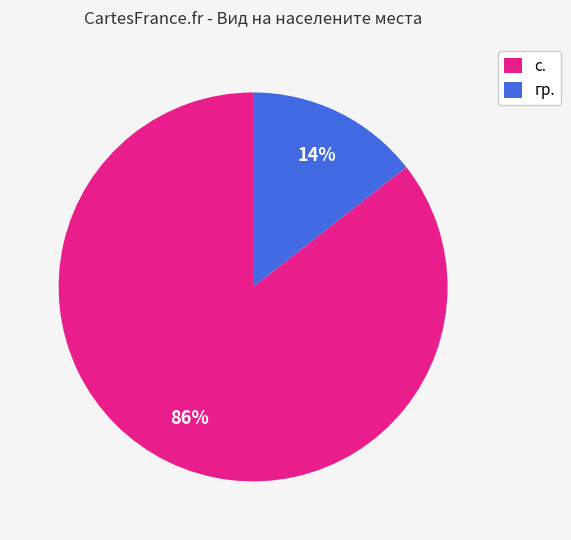

Which has a higher value, гр. or с.?

с.